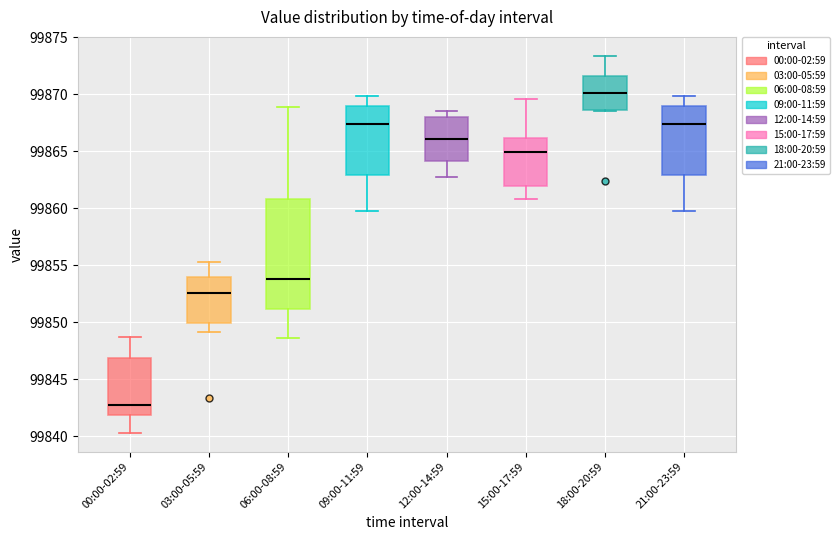

Which box has the highest median line?

18:00-20:59